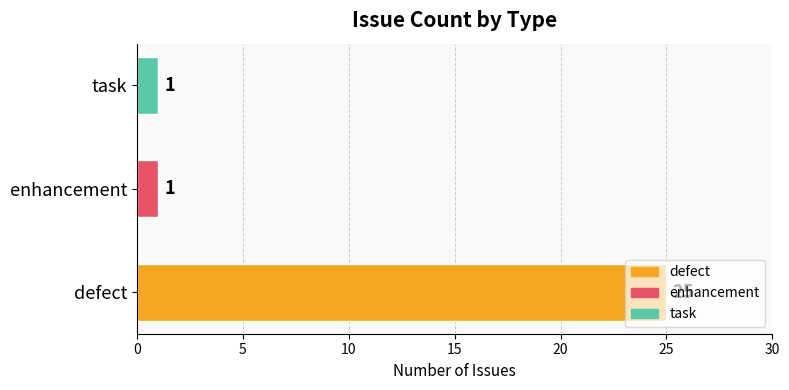

How many categories are shown in the chart?

3